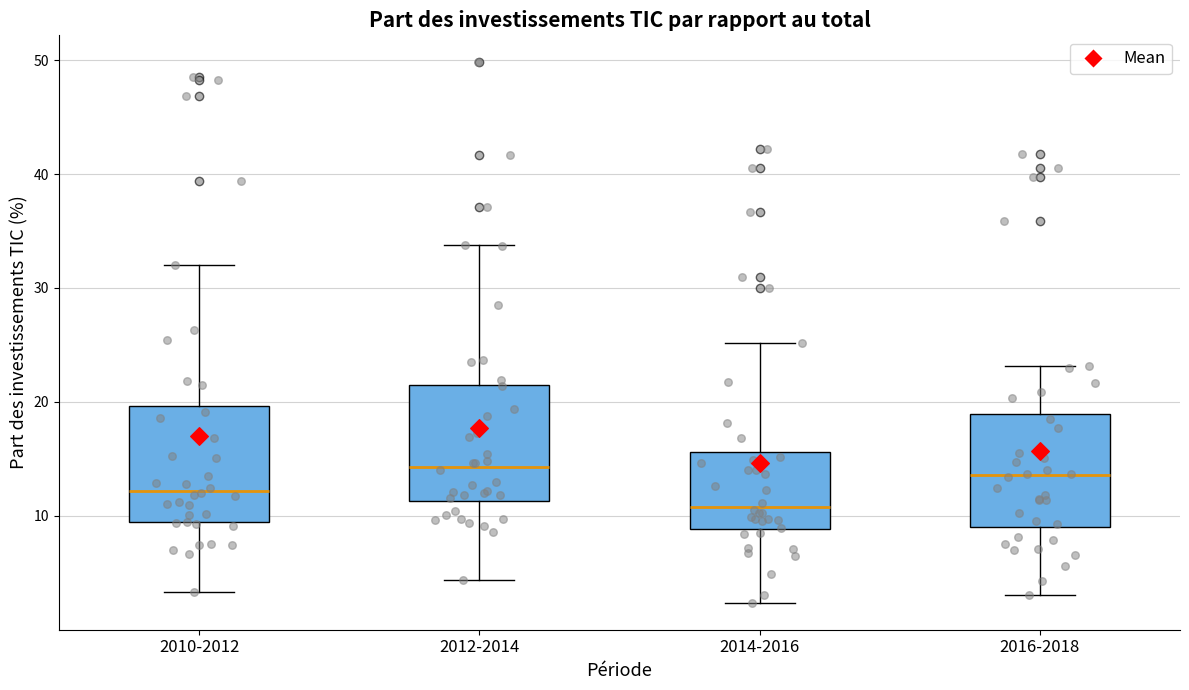

Which box has the lowest median line?

2014-2016